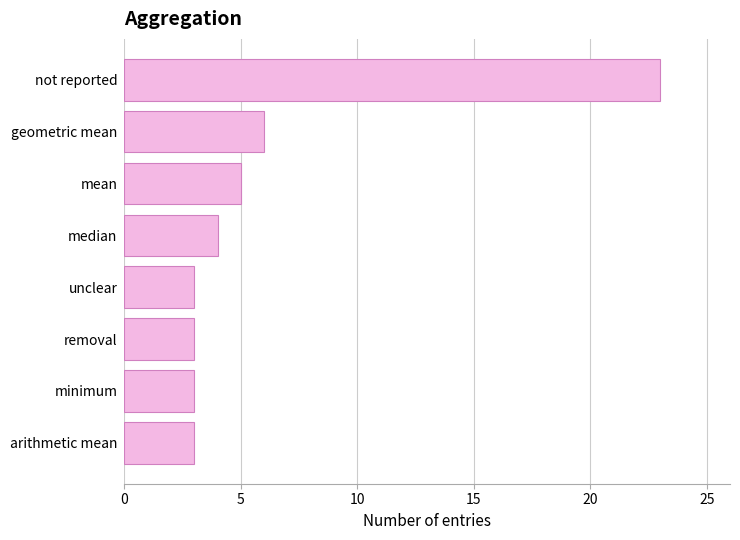

What value does the data have at geometric mean, to the nearest 10?

10